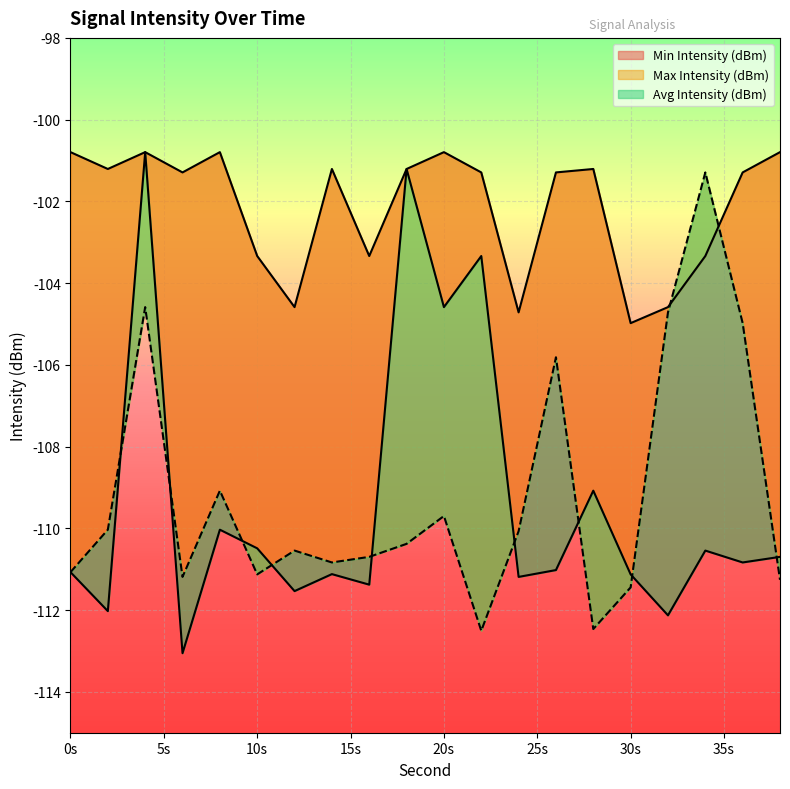

What is the maximum value for Avg Intensity (dBm)?

-101.3